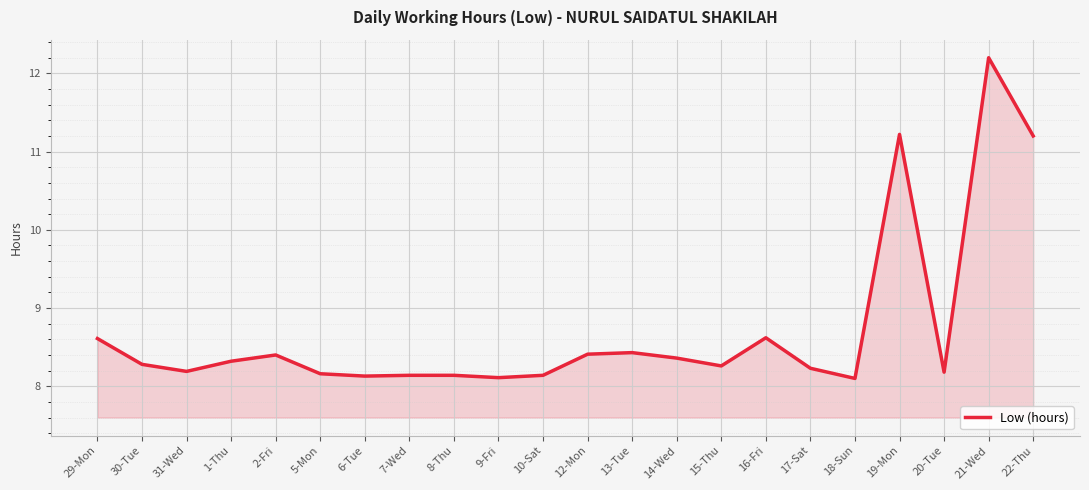

What is the ratio of the value at 30-Tue to the value at 10-Sat?

1.0